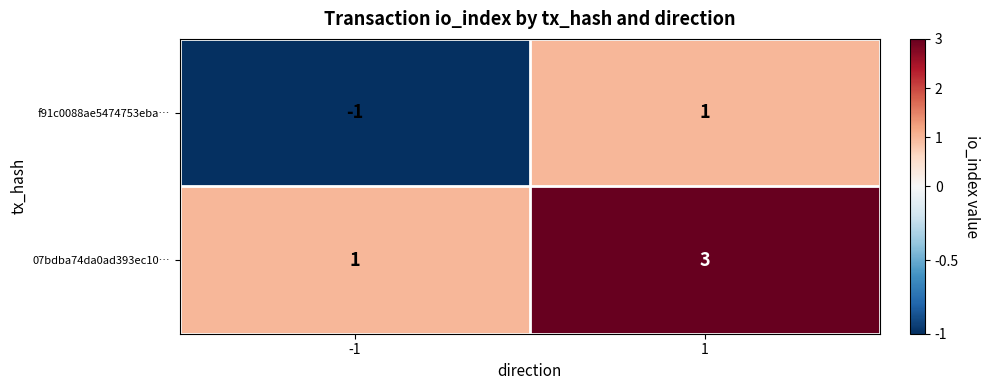

Reading left to right, list all the values displayed in this chart.

f91c0088ae5474753eba…: -1=-1	1=1
07bdba74da0ad393ec10…: -1=1	1=3